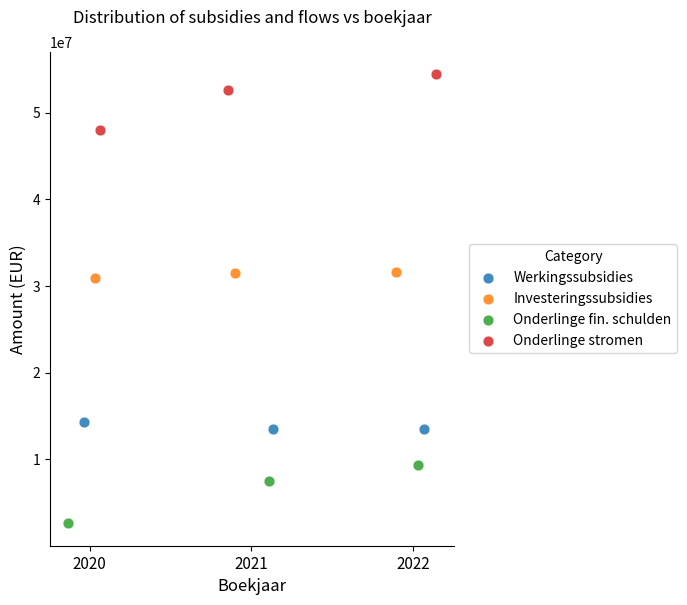

Which series contains the lowest Y value?

Onderlinge fin. schulden